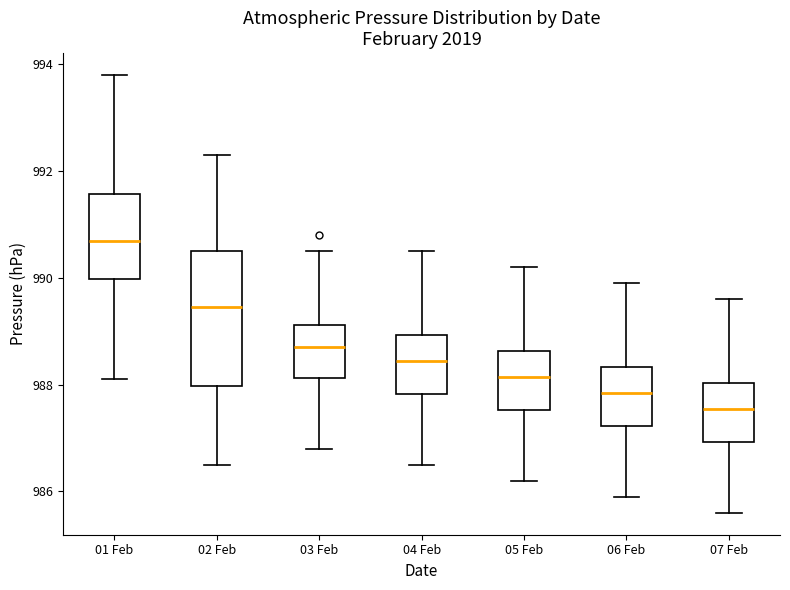

Which box's median line is the highest?

01 Feb